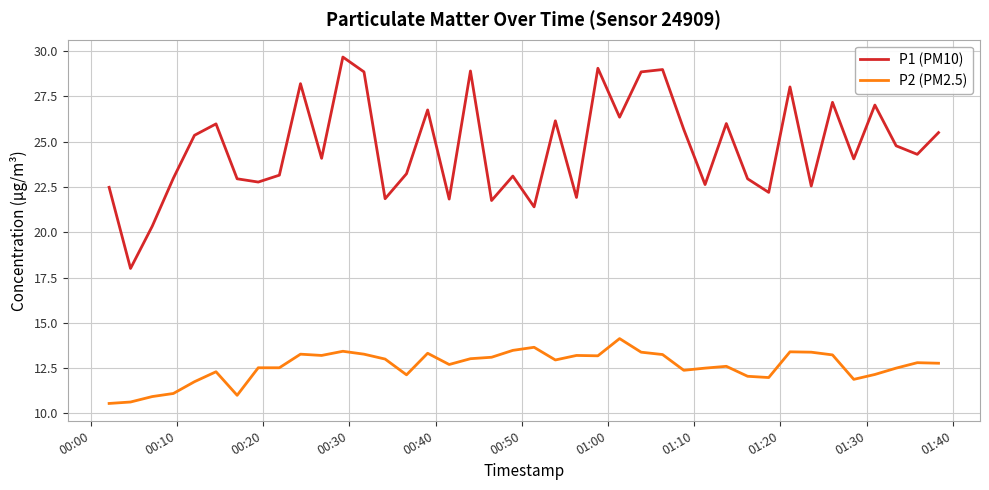

Which series has the largest range (max minus min)?

P1 (PM10)